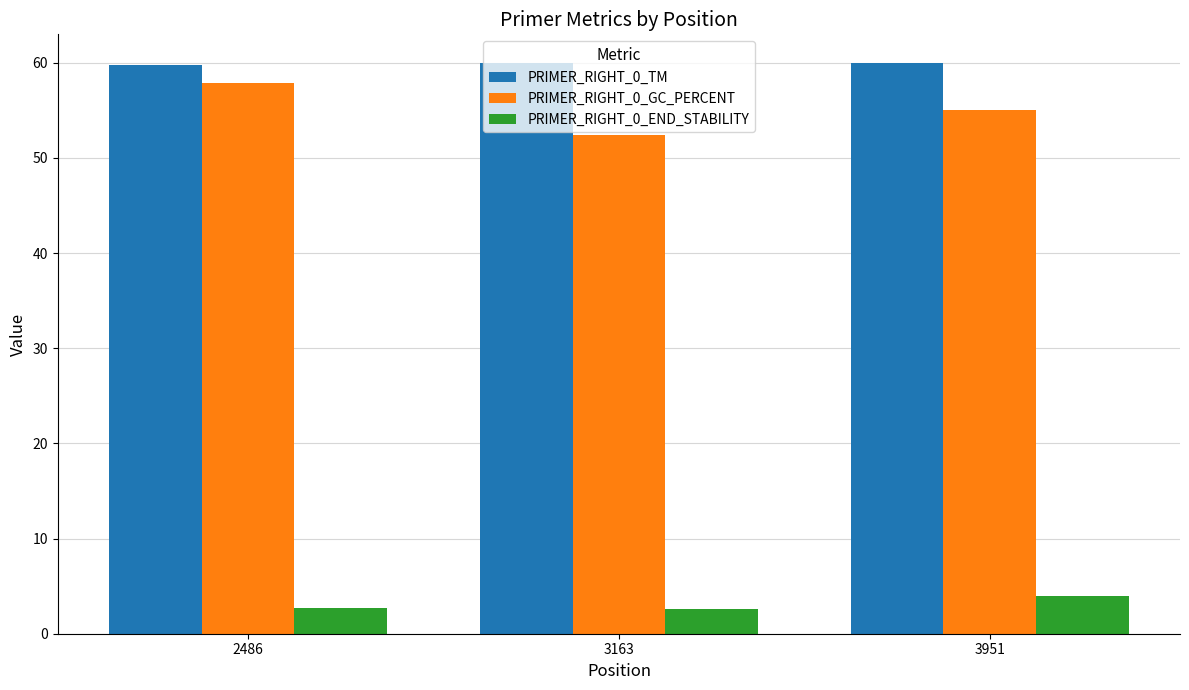

What is the value of the PRIMER_RIGHT_0_END_STABILITY bar at the 1st from the left?

2.7